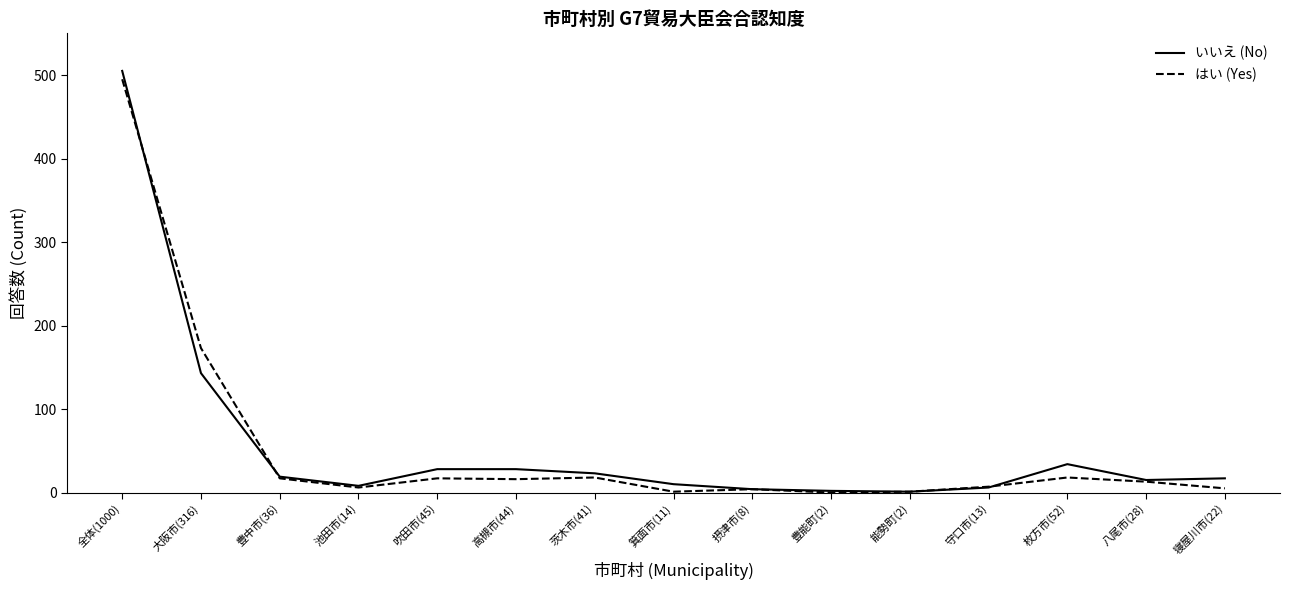

Where is はい (Yes) nearest to the value 247?

大阪市(316)